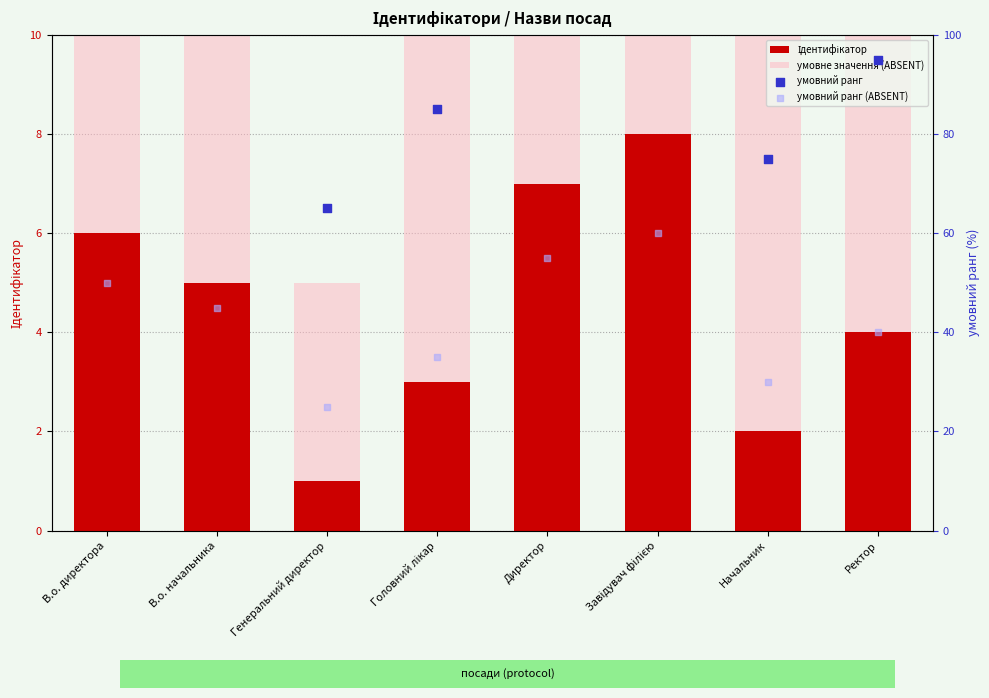

Which series contains the highest Y value?

умовний ранг